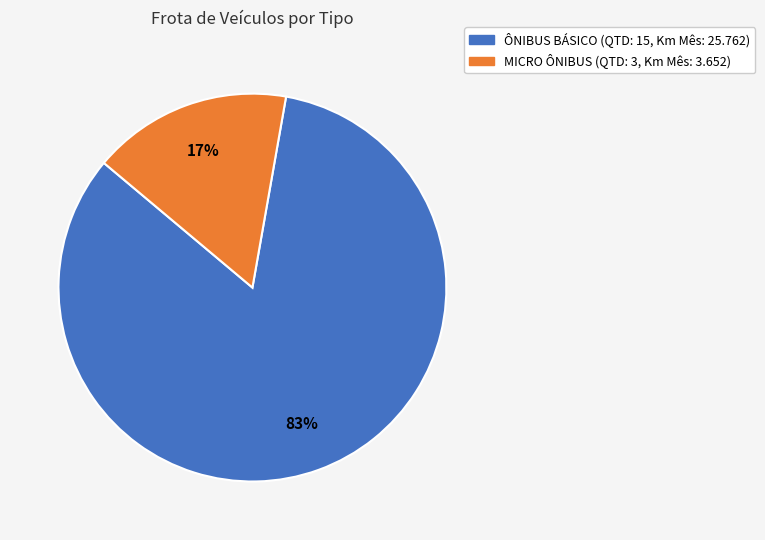

Between MICRO ÔNIBUS and ÔNIBUS BÁSICO, which is larger?

ÔNIBUS BÁSICO